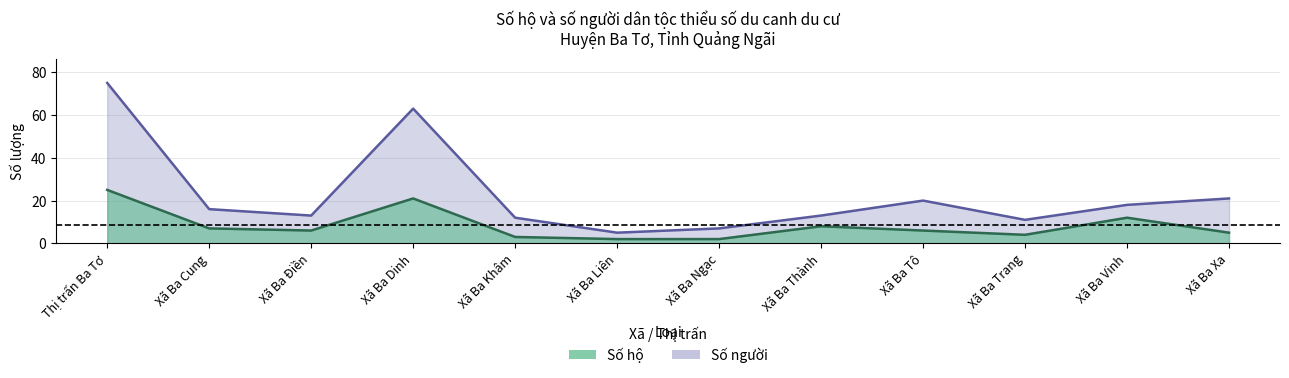

Reading left to right, extract all data points from this chart.

Số hộ: 25	7	6	21	3	2	2	8	6	4	12	5
Số người: 75	16	13	63	12	5	7	13	20	11	18	21